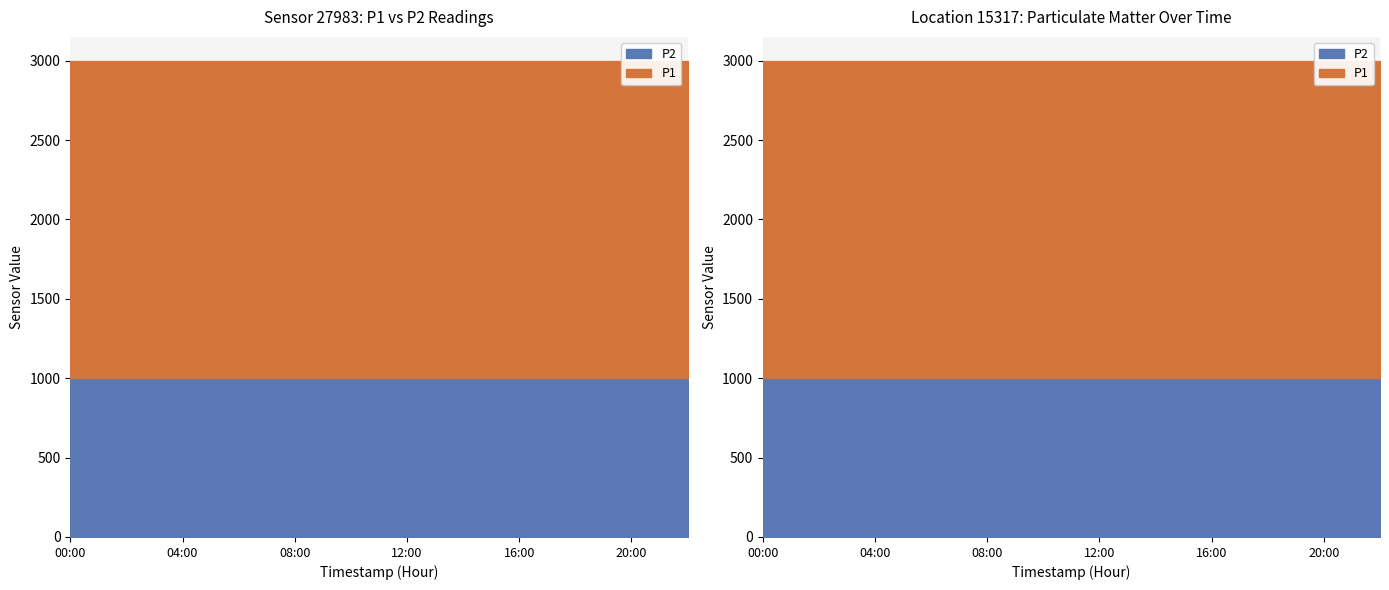

At which label is P1 closest to 1999?

00:00